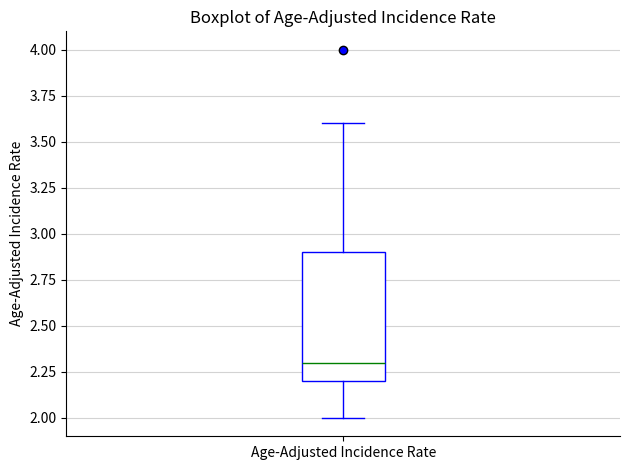

Read this box plot against the y-axis: the position of the median line, the range covered by the box, and the ends of both whiskers. The values are not printed on the chart, so give them approximately, as read against the axis.

median 2.3, box 2.2 to 2.9, whiskers 2.0 to 3.6